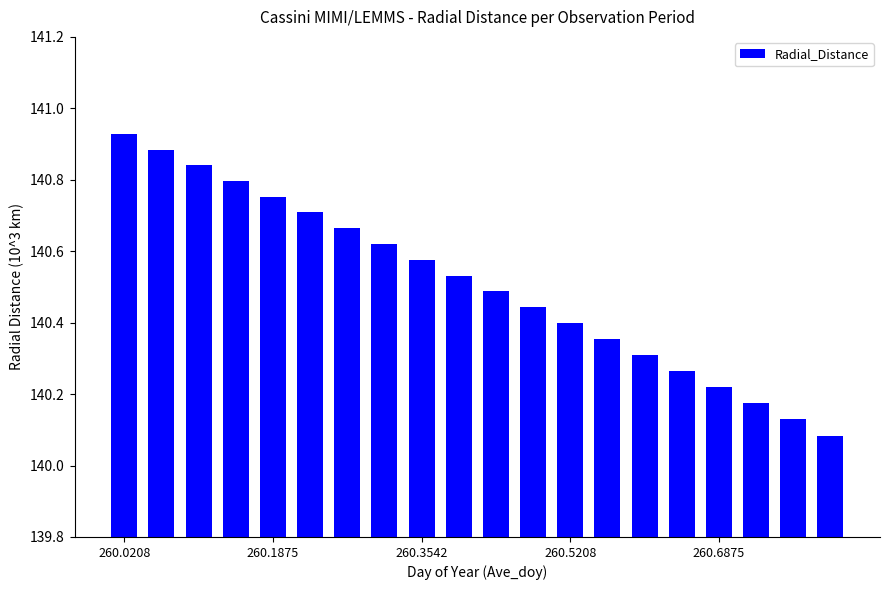

What is the difference between the maximum and second lowest values?

0.8